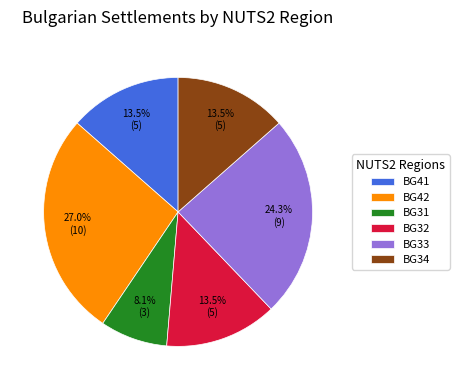

What percentage is the BG31 slice, to the nearest percent?

8%